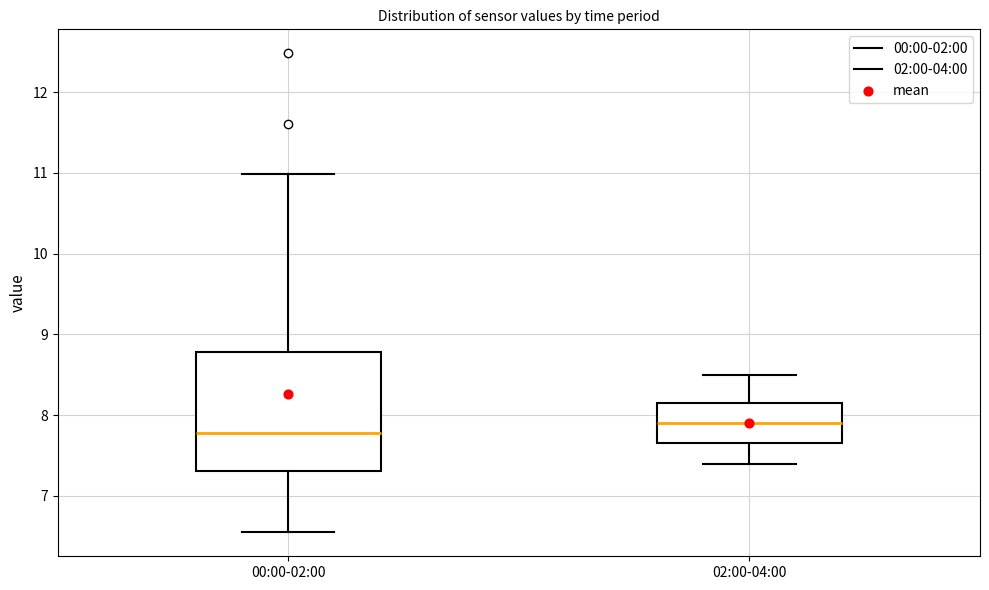

Where does the upper whisker of the box for 00:00-02:00 end on the y-axis? The values are not printed on the chart, so give them approximately, as read against the axis.

11.0